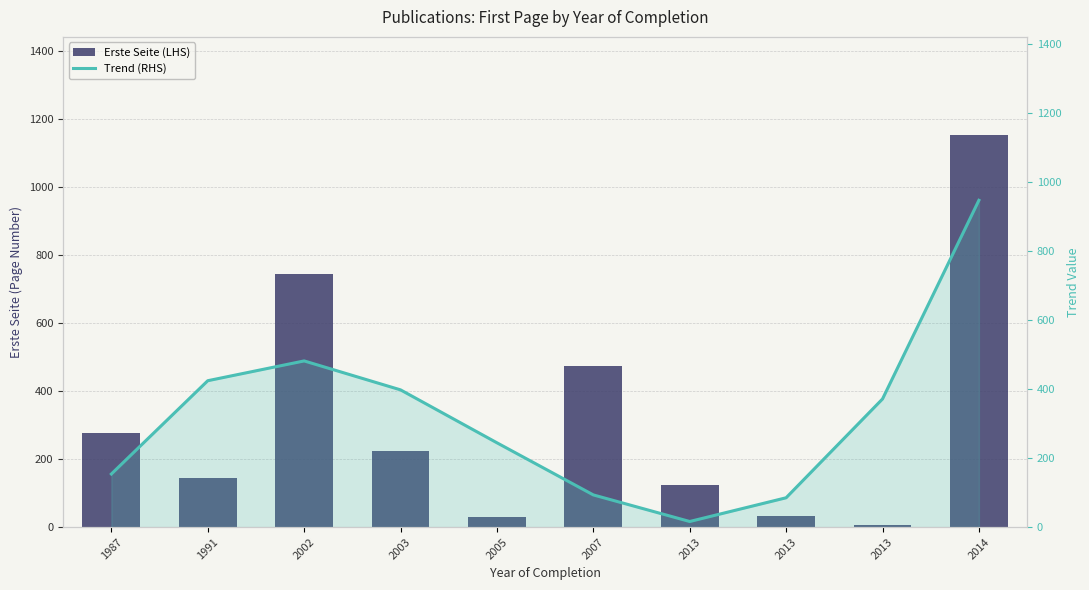

Count the number of categories in the chart.

10